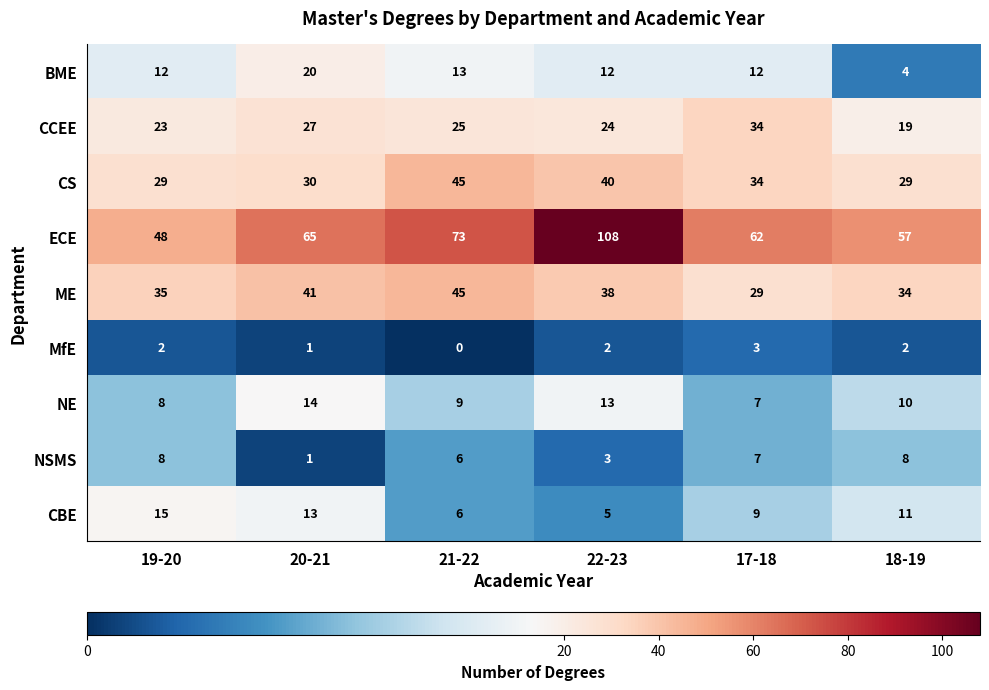

What is the spread (max minus min) of values at 17-18?

59